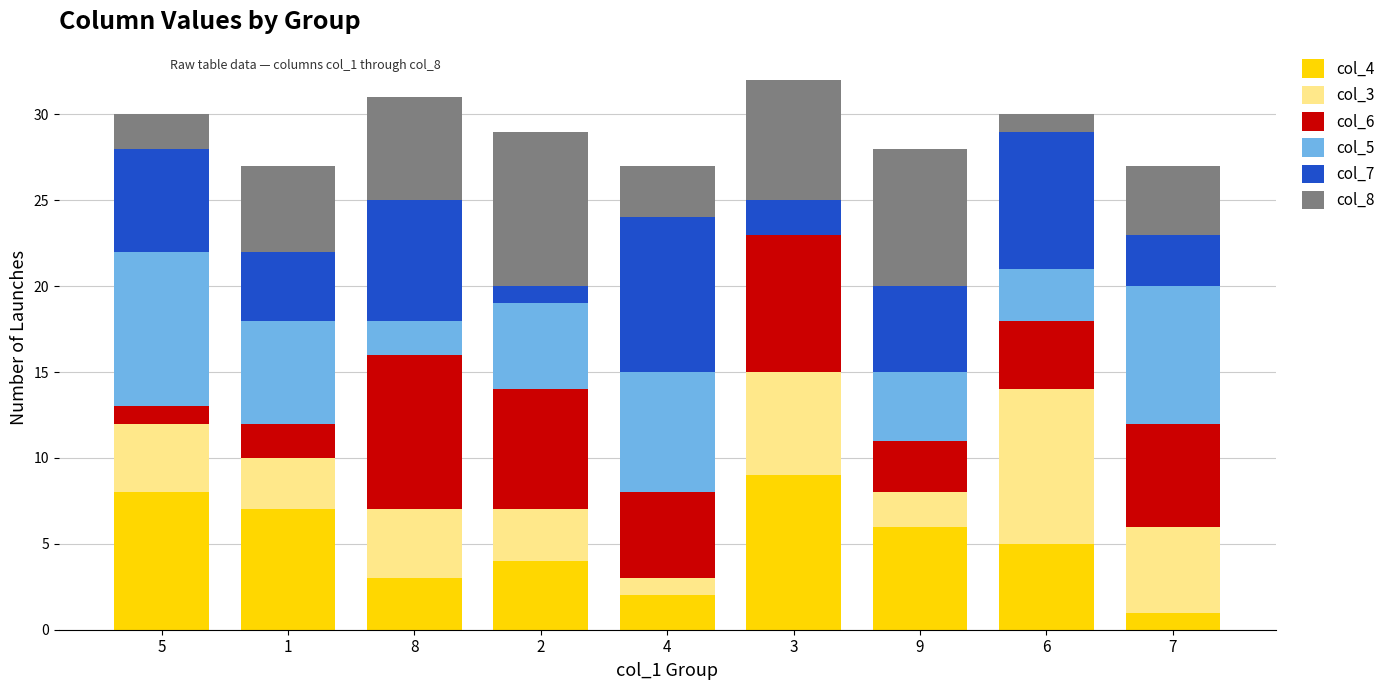

The col_4 series shows 6 at 9. True or false?

True